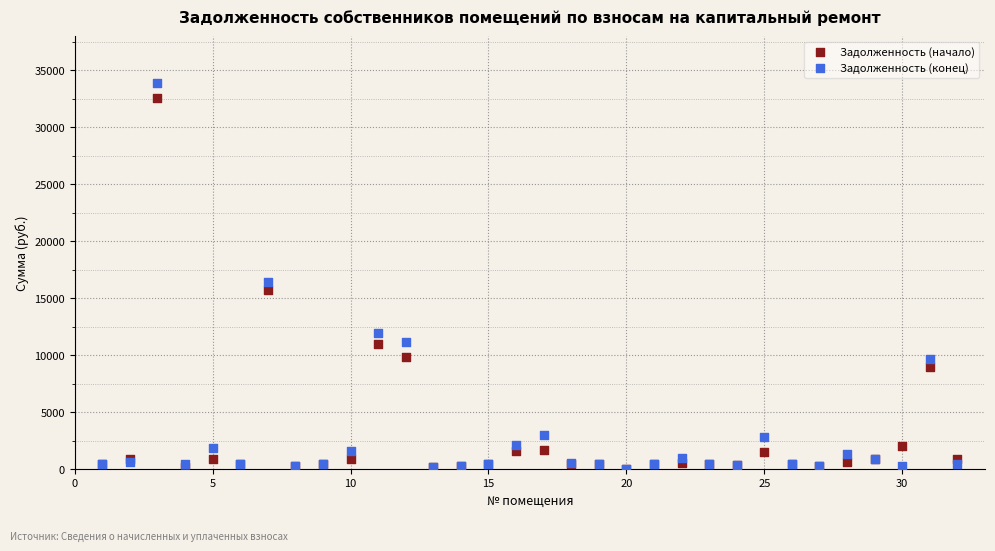

Which series has the widest spread of Y values?

Задолженность (конец)